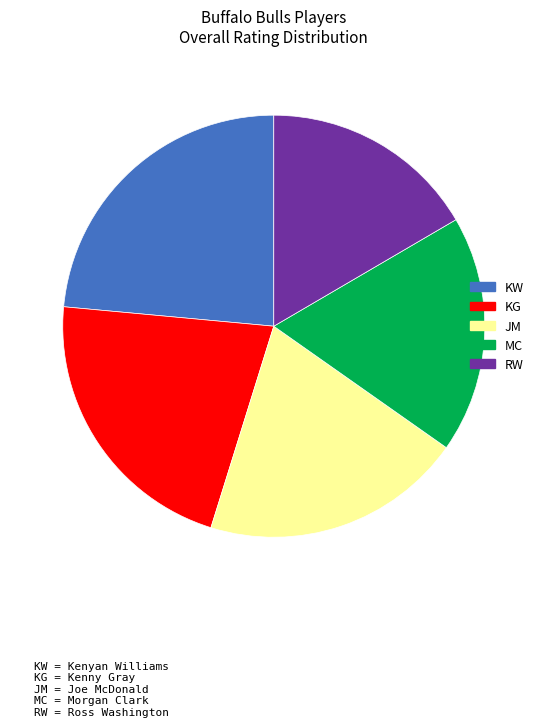

True or false: KG accounts for 22% of the total.

True